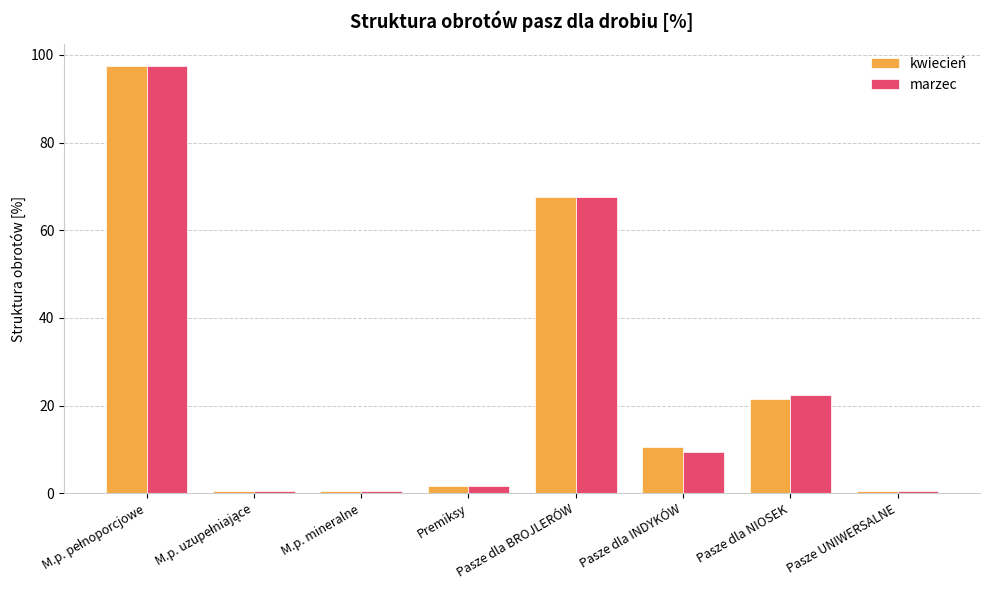

What is the label of the 3rd bar from the right?

Pasze dla INDYKÓW